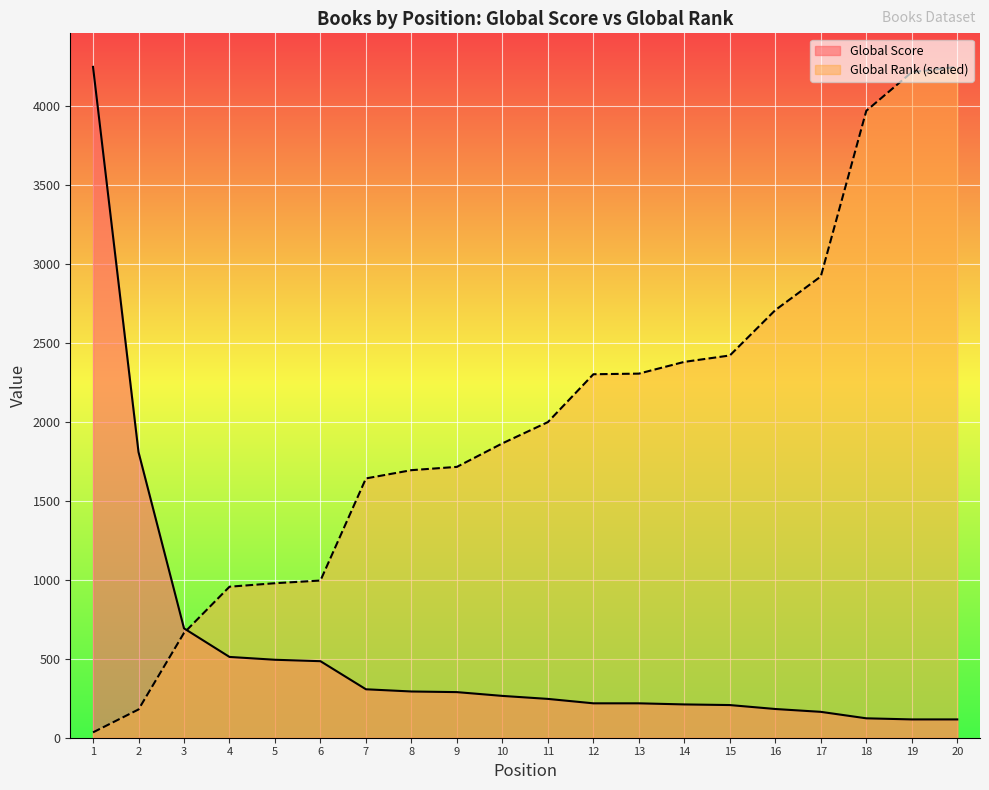

What is the maximum value shown in the chart?

4251.0